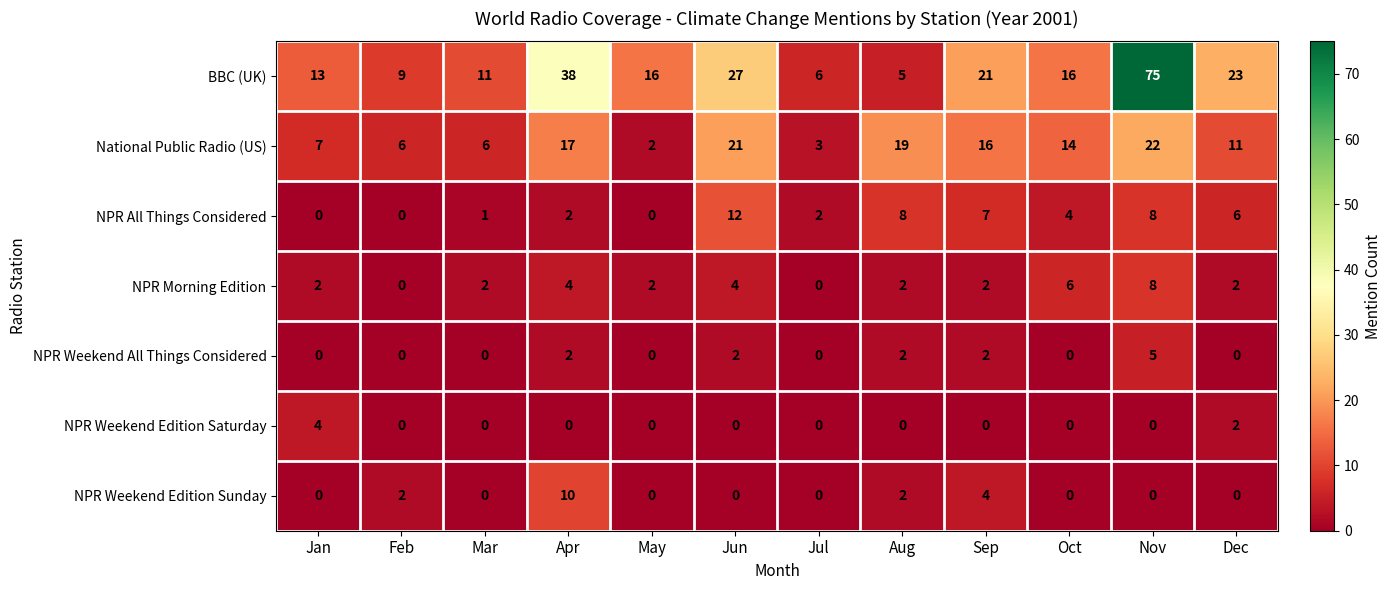

What is the difference between the highest and lowest values at Jun?

27